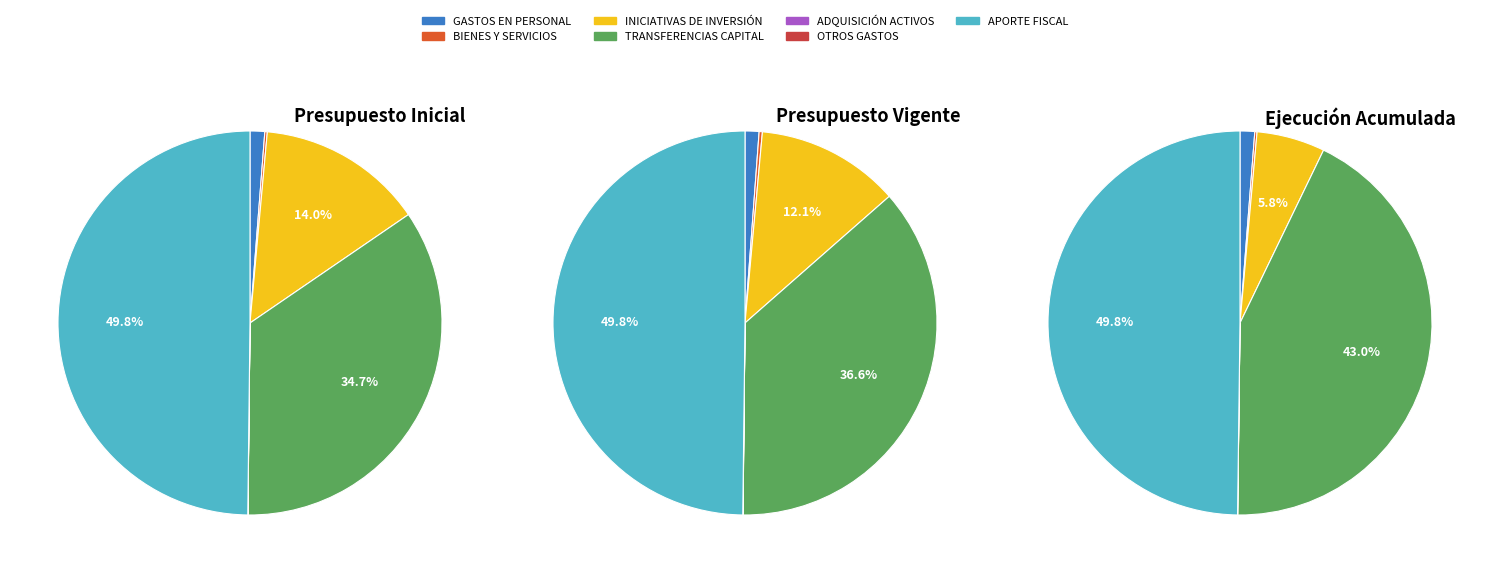

Is there any slice that represents more than half of the pie?

No